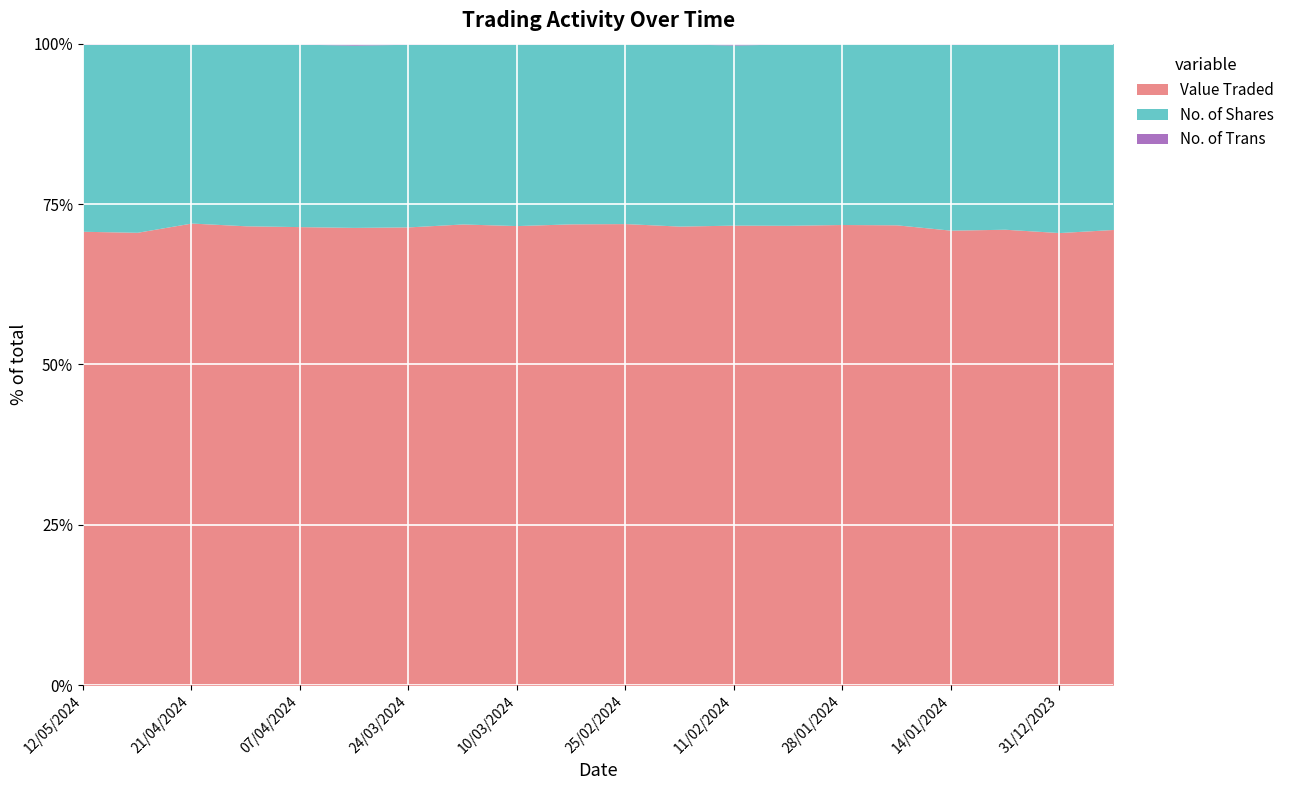

What is the spread (max minus min) of values at 12/05/2024?

4331